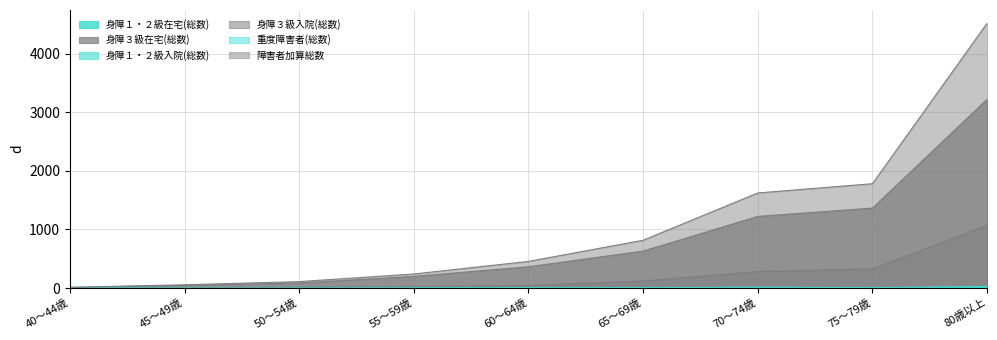

Is it true that 重度障害者(総数) equals 0 at 60～64歳?

False